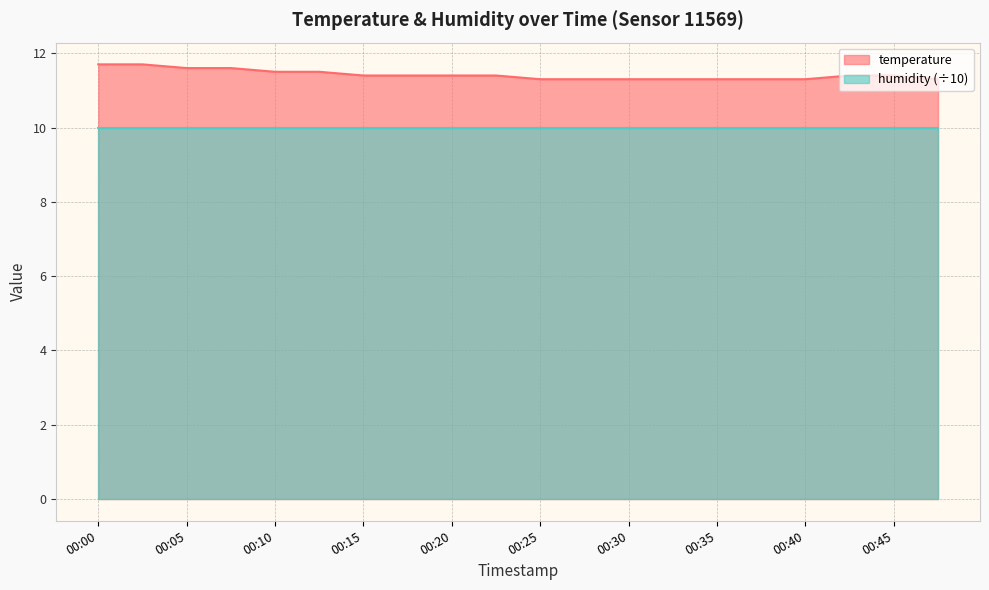

What is the value of the 17th point from the left?

11.3